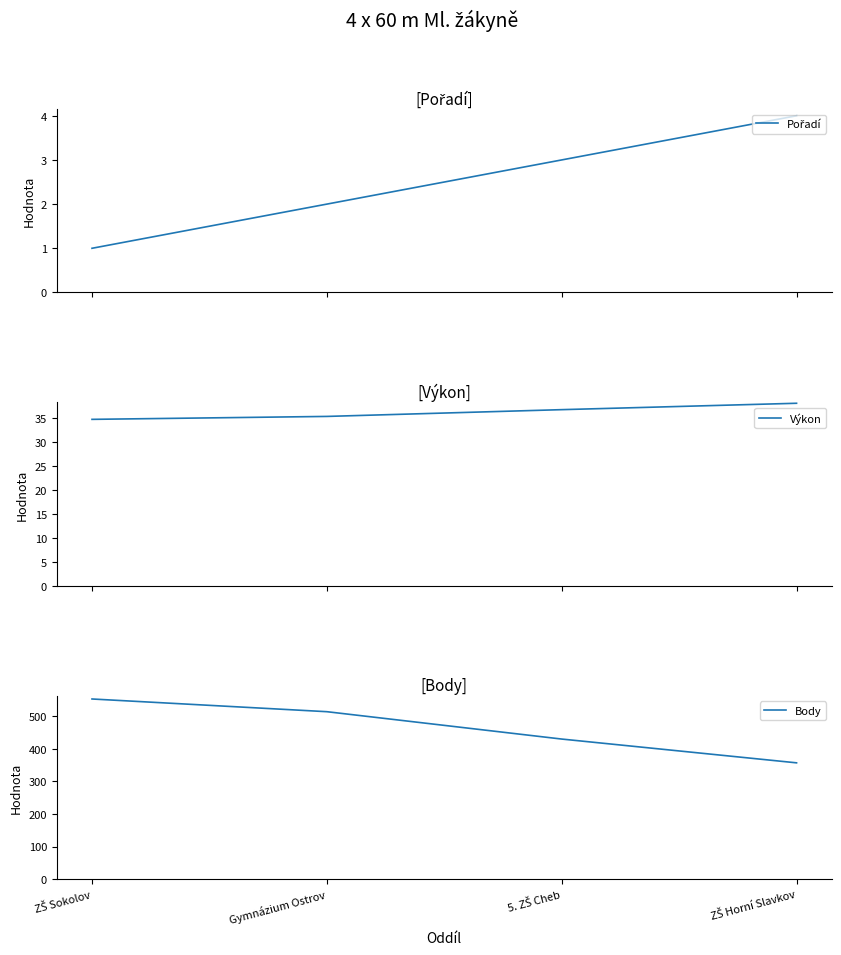

What position from the left is ZŠ Sokolov?

1